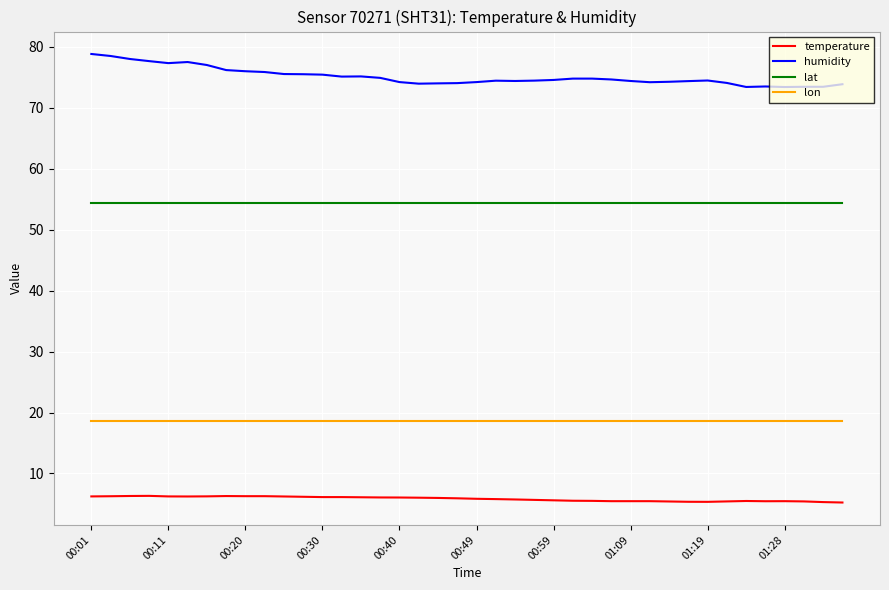

True or false: lat and humidity intersect in this chart.

False